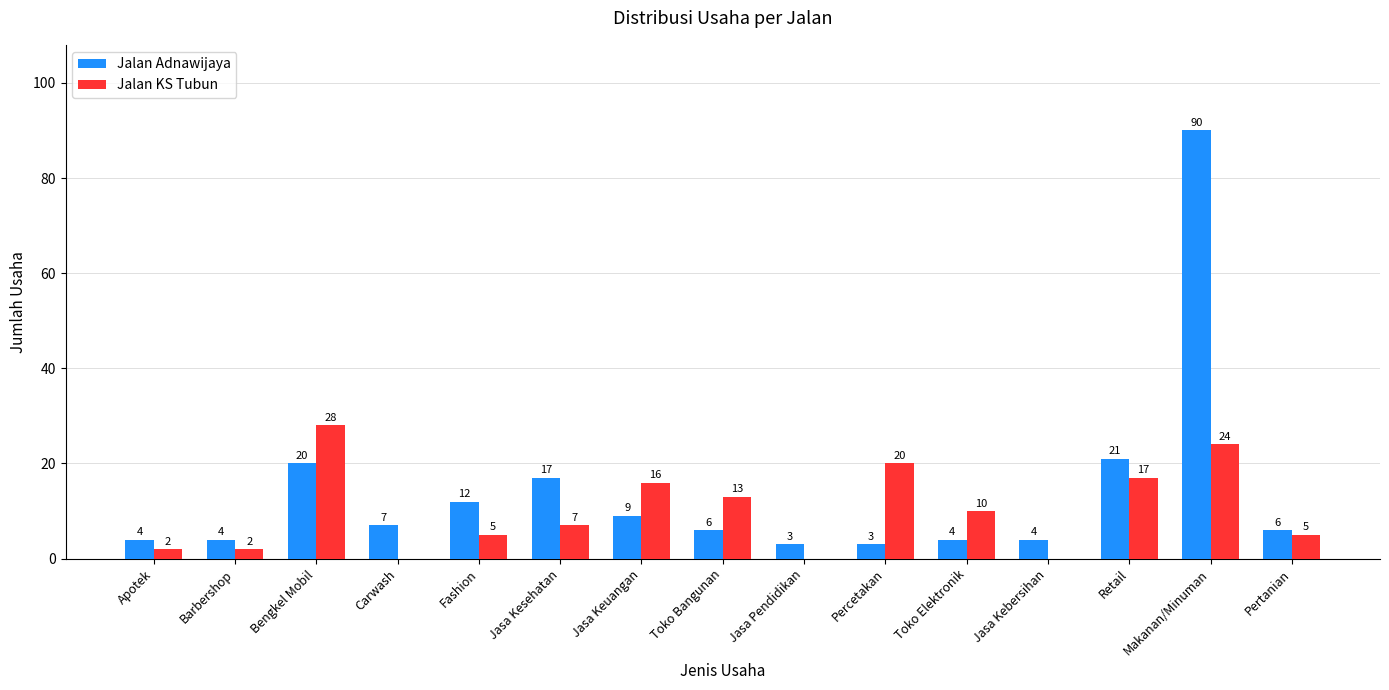

How many groups of bars are there?

15